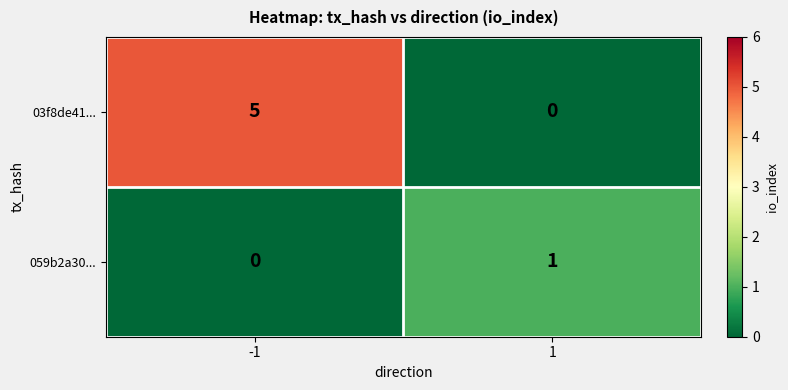

What is the greatest value displayed?

5